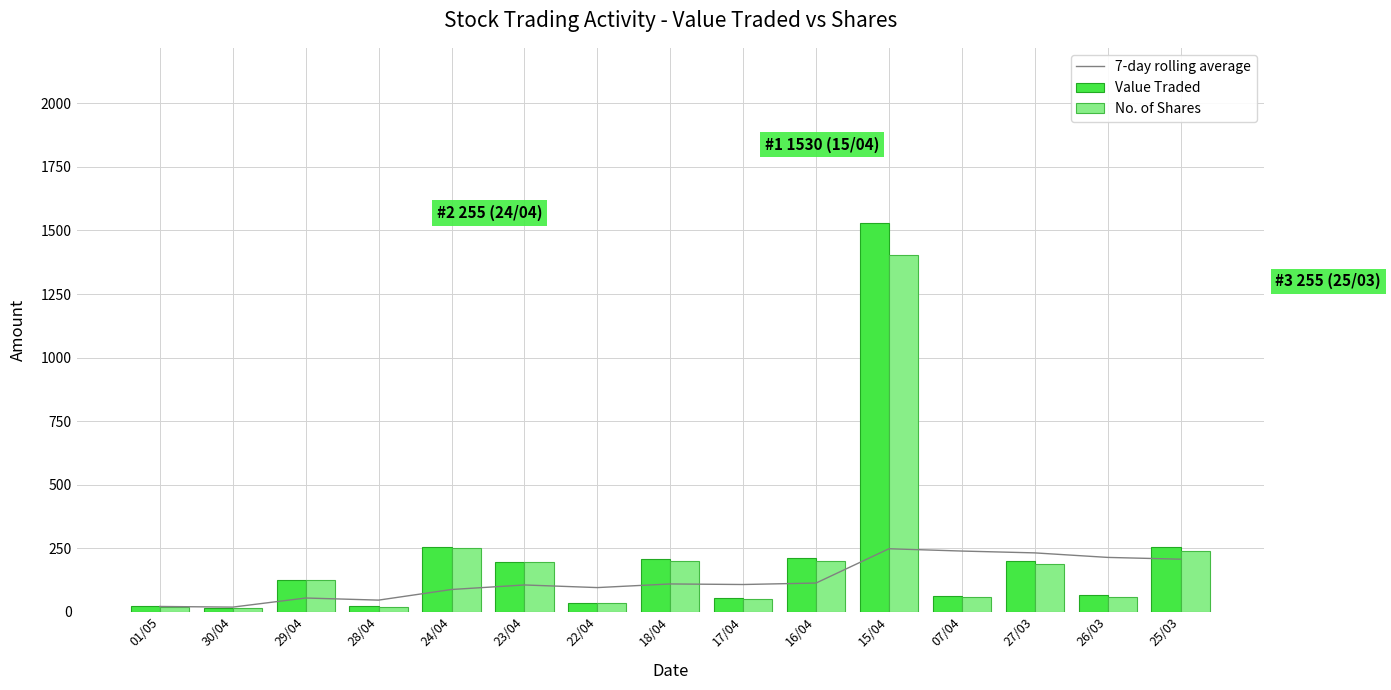

What is the difference between the highest and lowest values at 26/03?

154.0